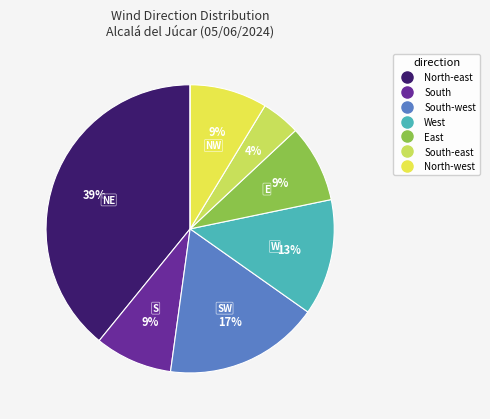

Is there any slice that represents more than half of the pie?

No